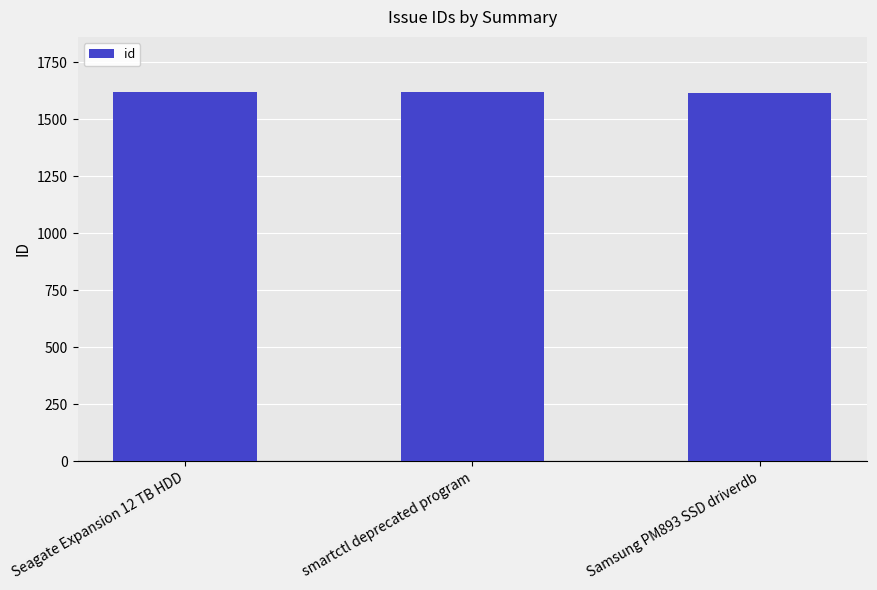

How many bars are there in total?

3